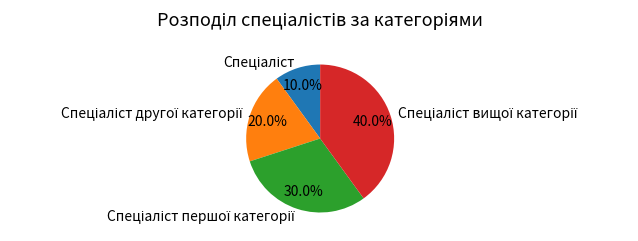

Is there any slice that represents more than half of the pie?

No